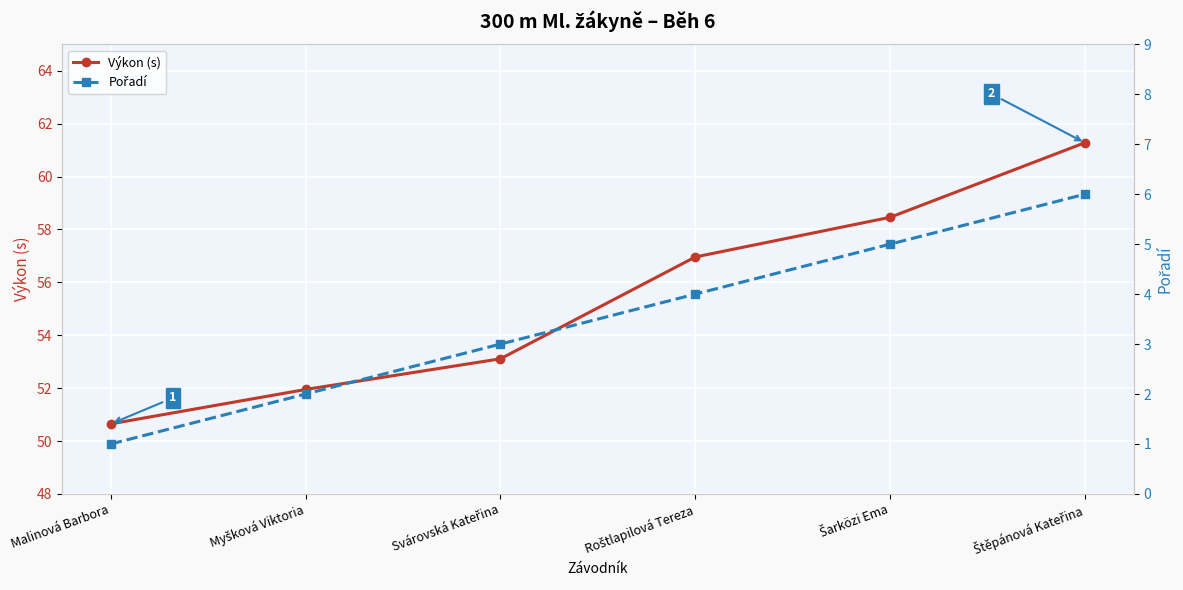

What are all the series names shown in the legend?

Výkon (s), Pořadí